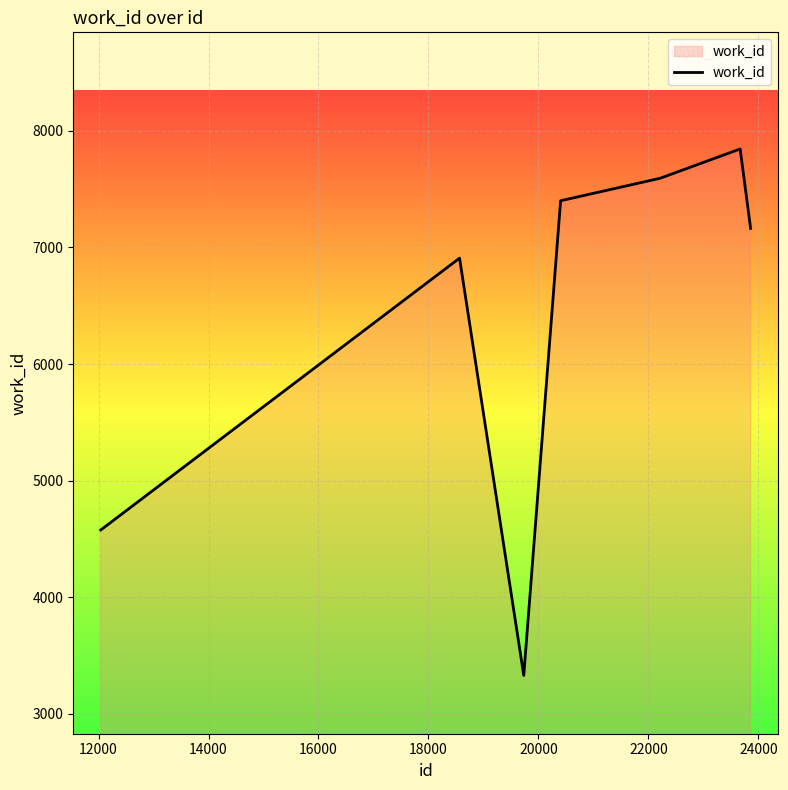

What is the minimum value shown in the chart?

3330